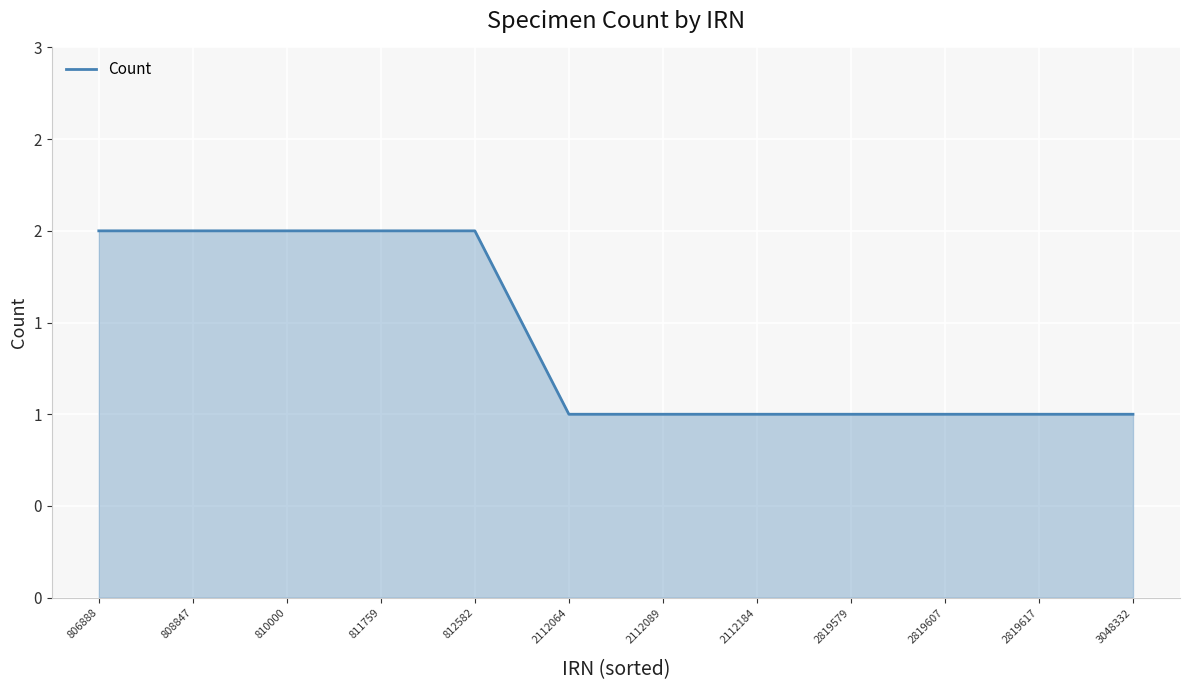

Does the chart have visible grid lines?

Yes